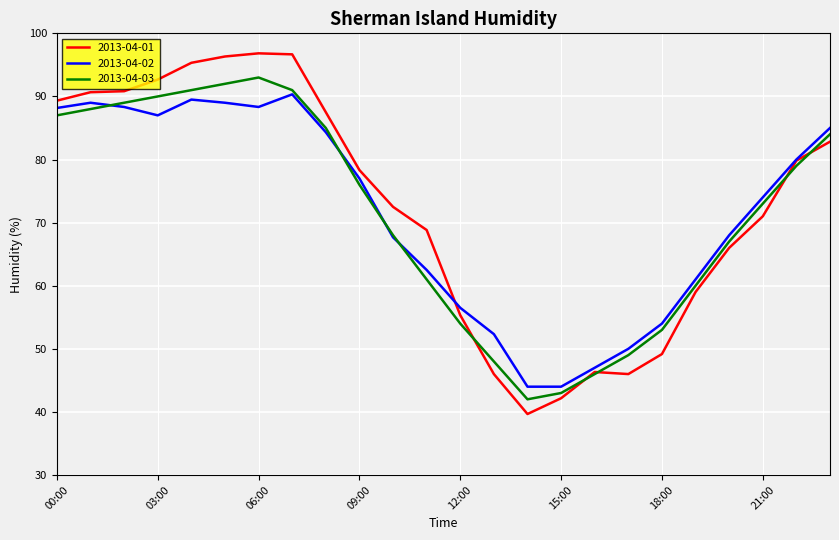

What is the lowest value of the 2013-04-03 series?

42.0